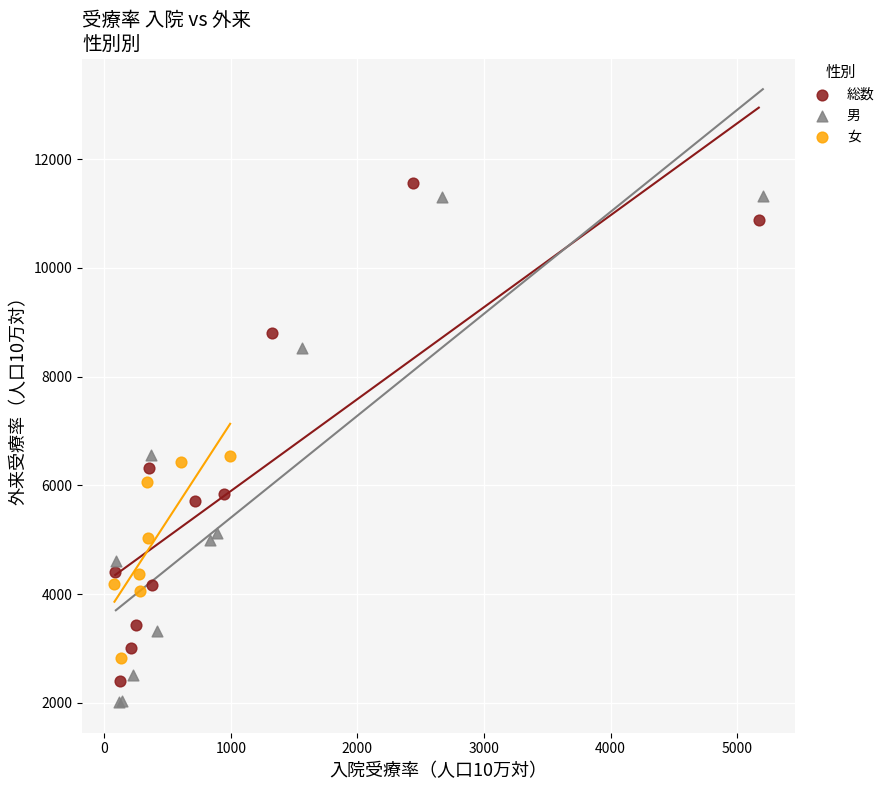

Which series reaches the maximum Y coordinate?

総数